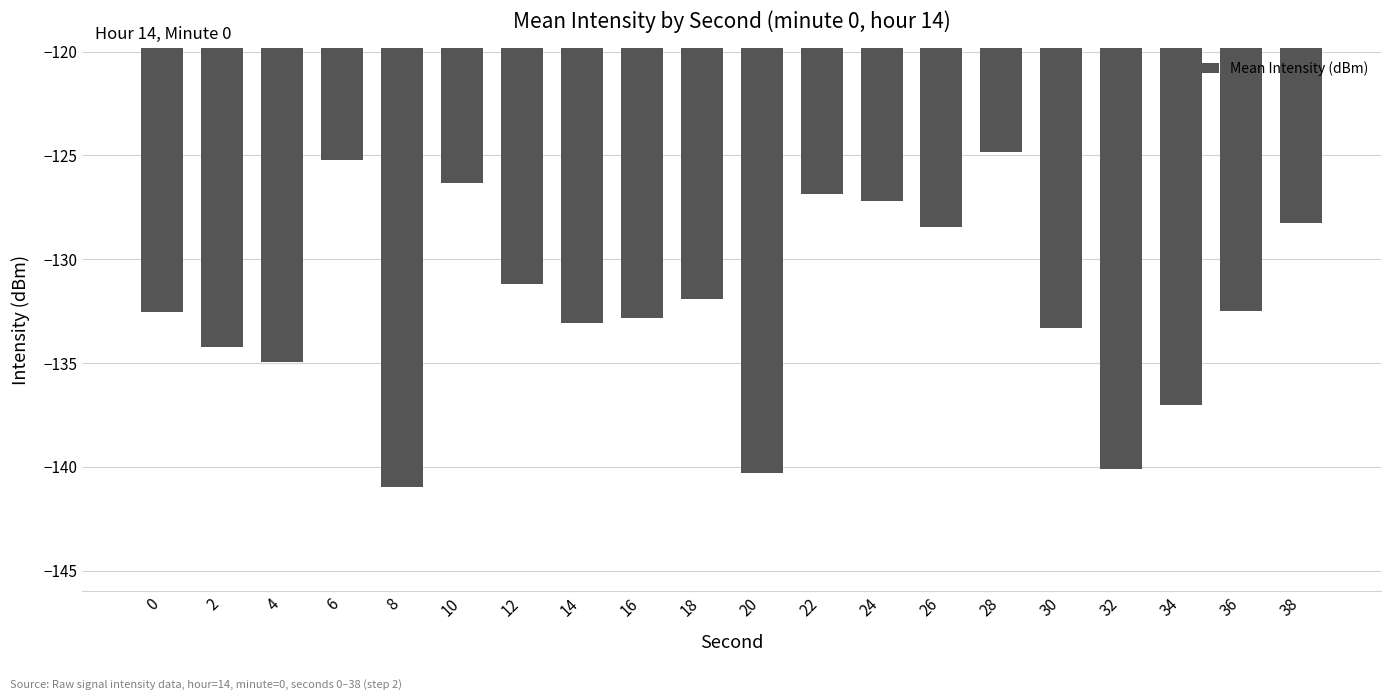

What value does the data have at 18?

-131.9